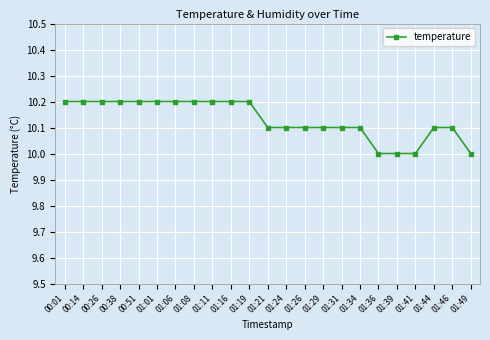

Count the values in the range 10 to 11.

23